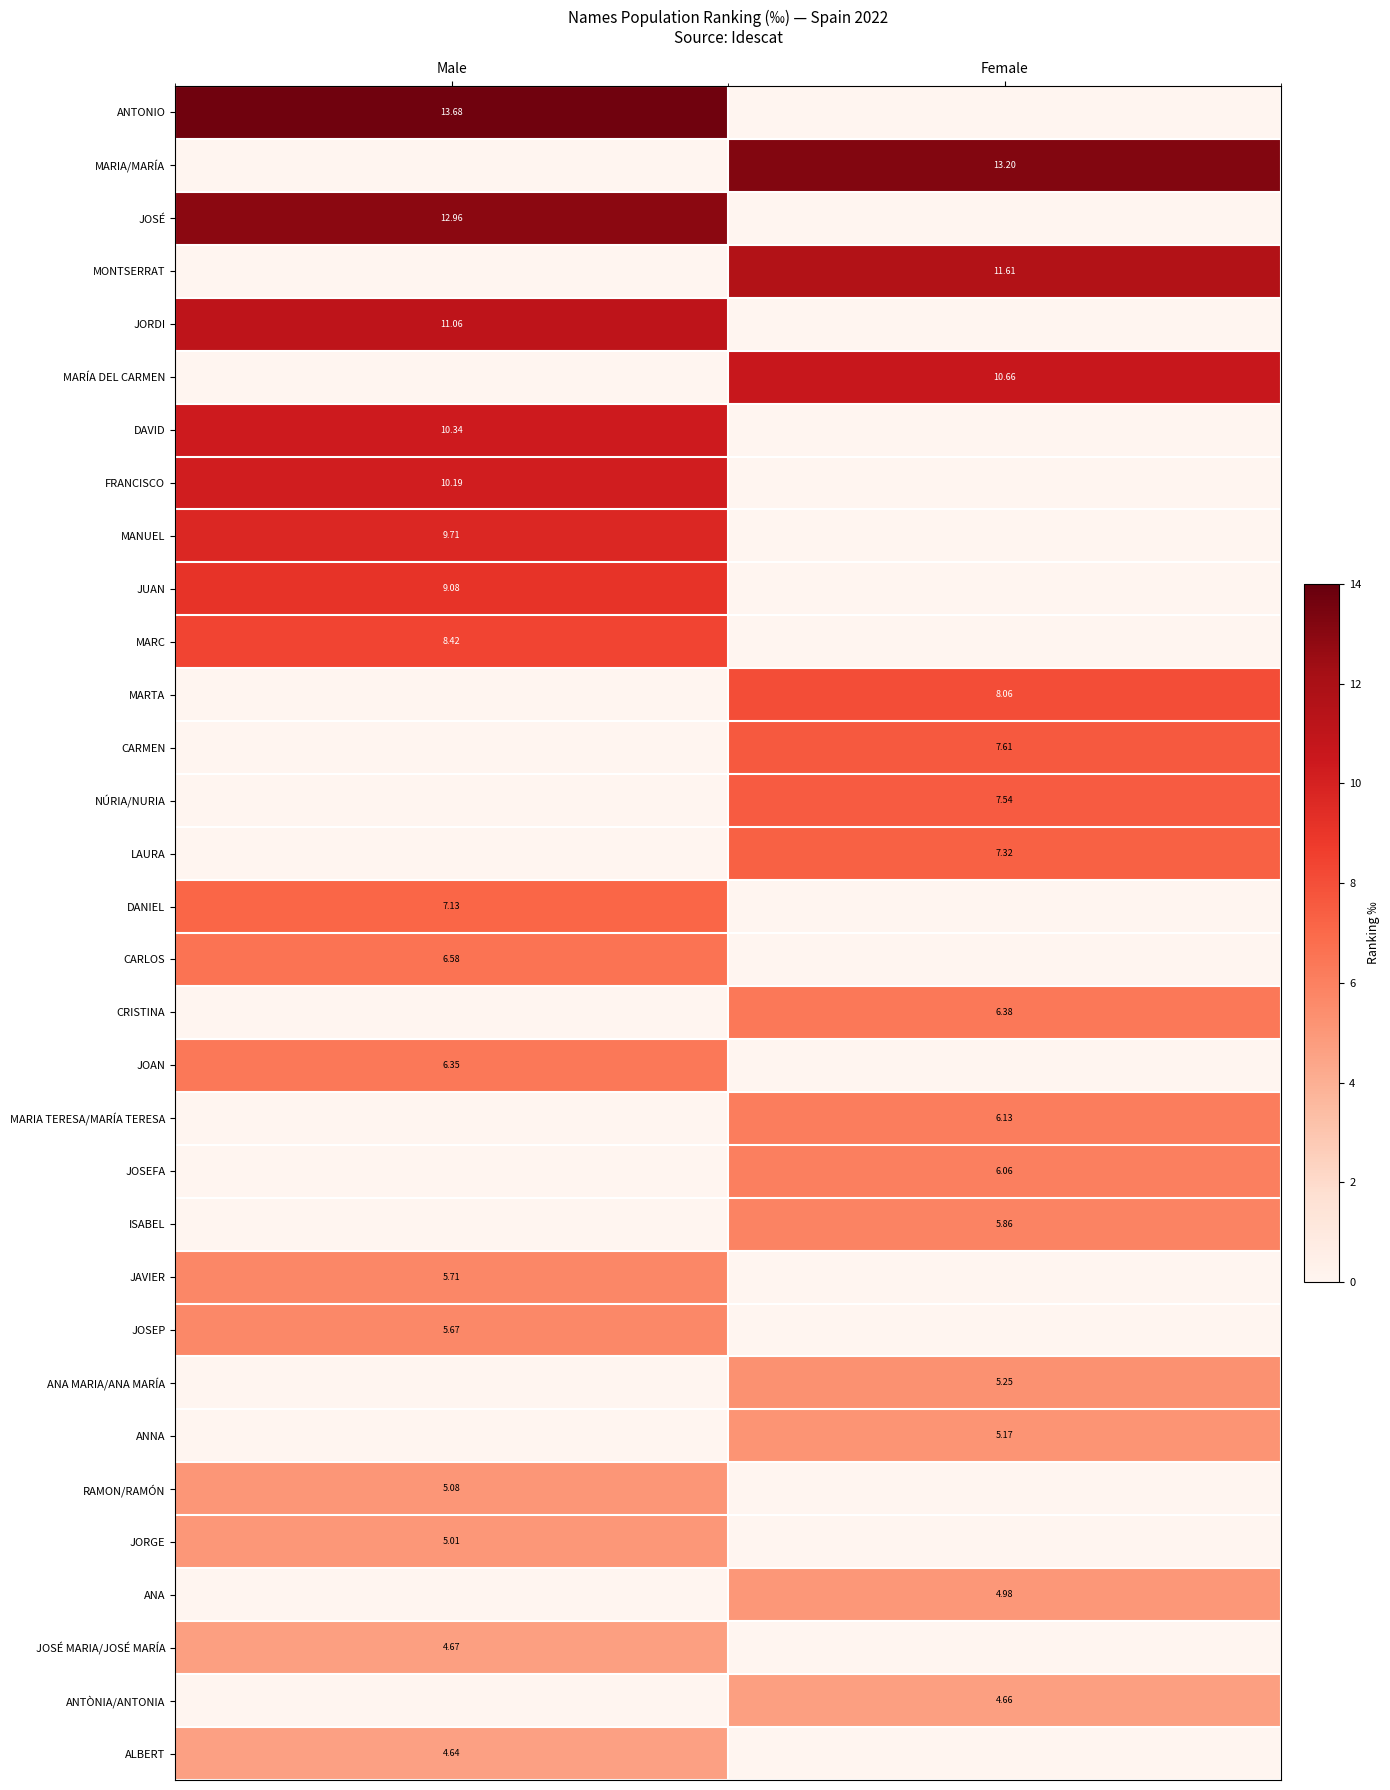

Where is JOSEP nearest to the value 2?

Female